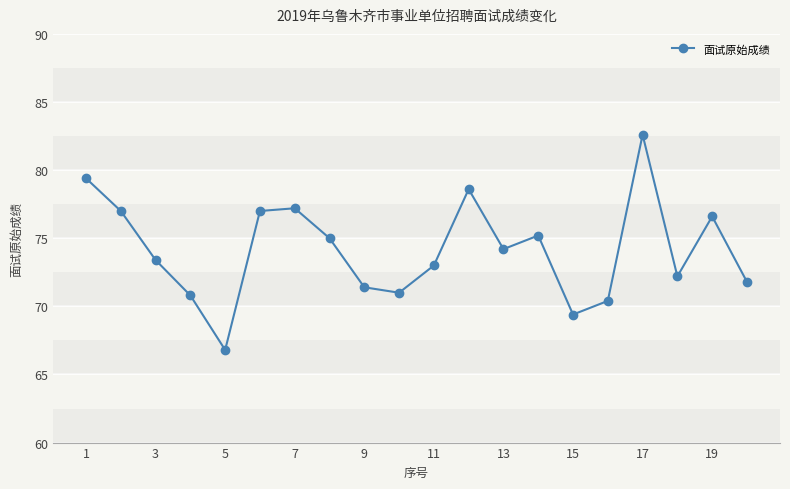

How many interior local valleys (lower than both neighbors) does the data have?

5